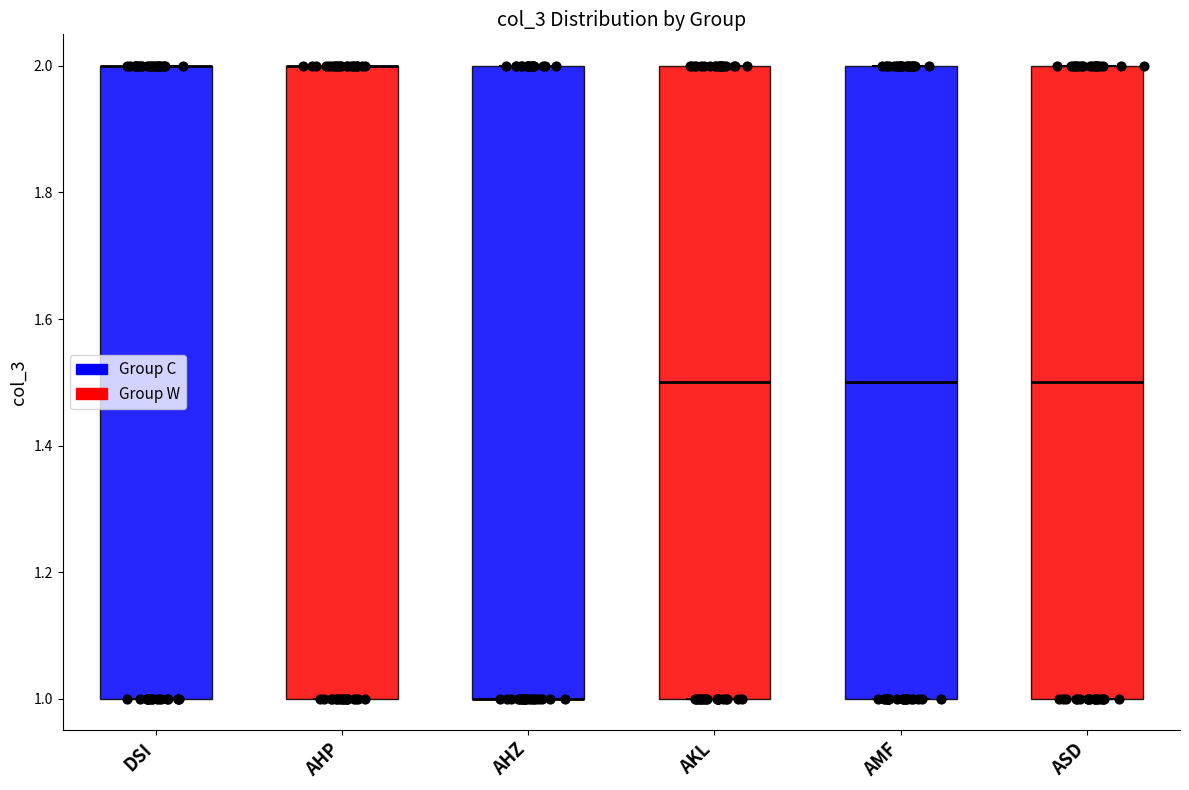

Reading left to right, read every box against the y-axis: the position of its median line, the range the box covers, and the ends of its whiskers. The values are not printed on the chart, so give them approximately, as read against the axis.

DSI: median 2.0 (drawn on the box's upper edge), box 1.0 to 2.0, whiskers 1.0 to 2.0
AHP: median 2.0 (drawn on the box's upper edge), box 1.0 to 2.0, whiskers 1.0 to 2.0
AHZ: median 1.0 (drawn on the box's lower edge), box 1.0 to 2.0, whiskers 1.0 to 2.0
AKL: median 1.5, box 1.0 to 2.0, whiskers 1.0 to 2.0
AMF: median 1.5, box 1.0 to 2.0, whiskers 1.0 to 2.0
ASD: median 1.5, box 1.0 to 2.0, whiskers 1.0 to 2.0